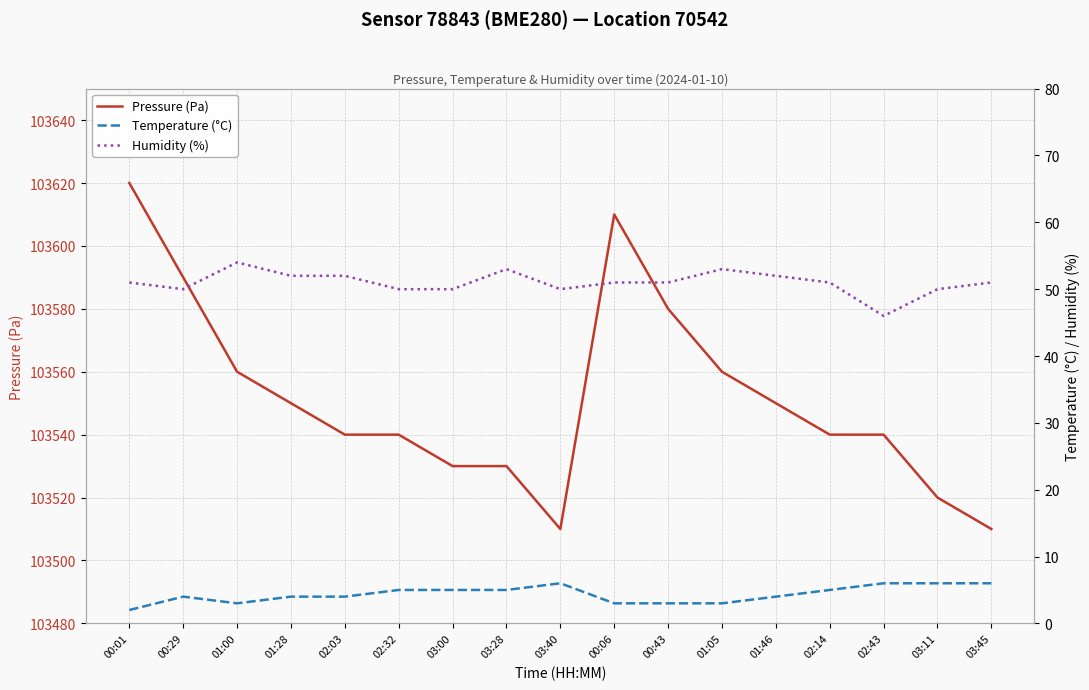

At how many categories does at least one series exceed 80158?

17